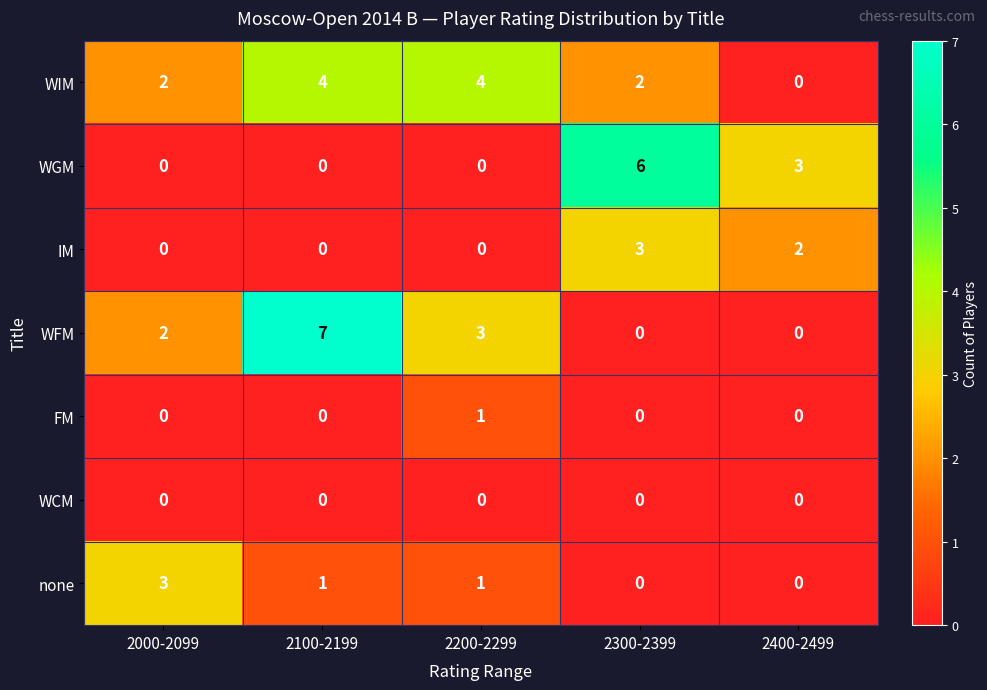

How many series are shown in this chart?

7